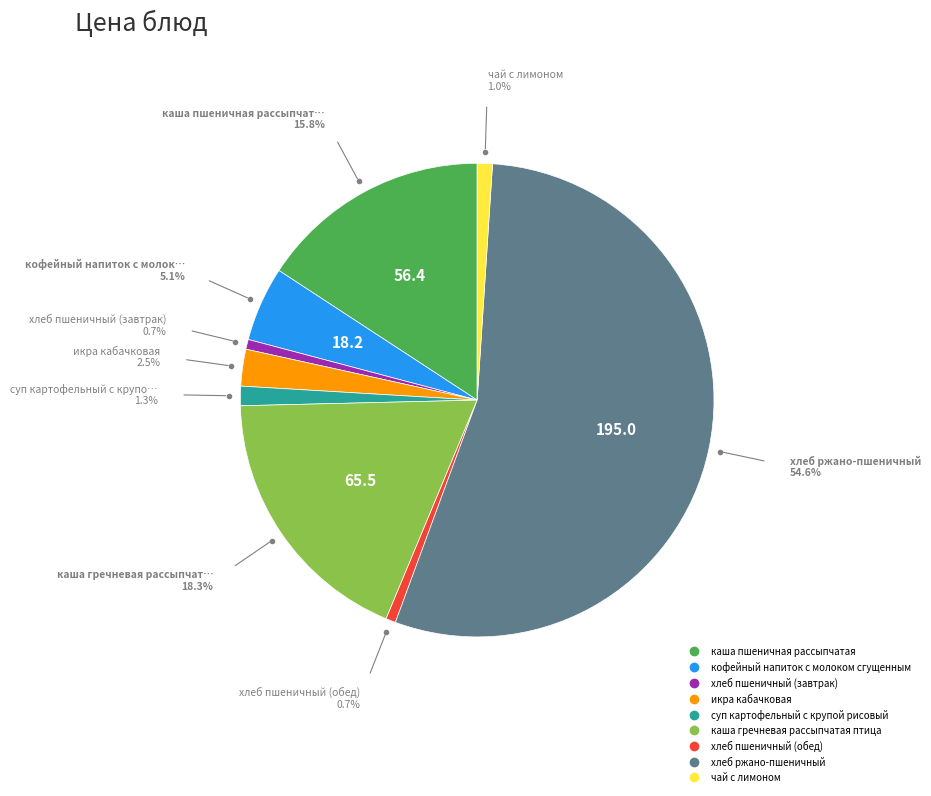

What is the ratio of the value at хлеб пшеничный (завтрак) to the value at суп картофельный с крупой рисовый?

0.5